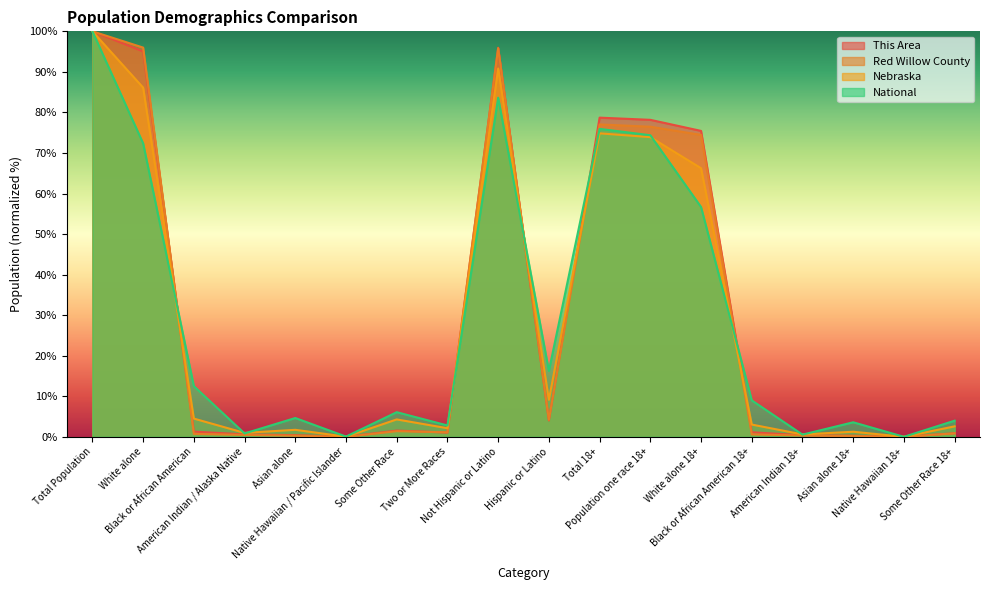

How many data points does each series have?

18